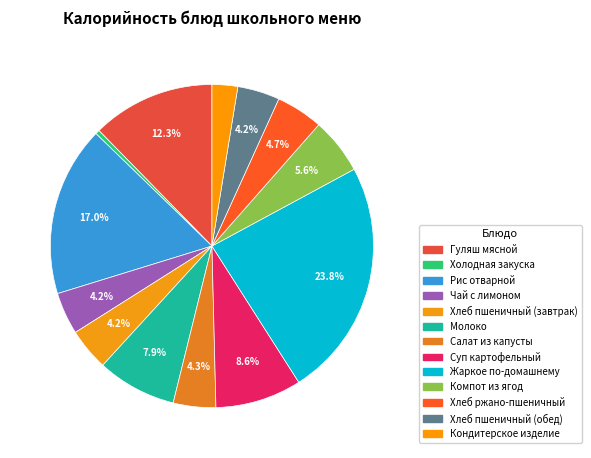

Is the sum of Холодная закуска and Компот из ягод greater than half?

No